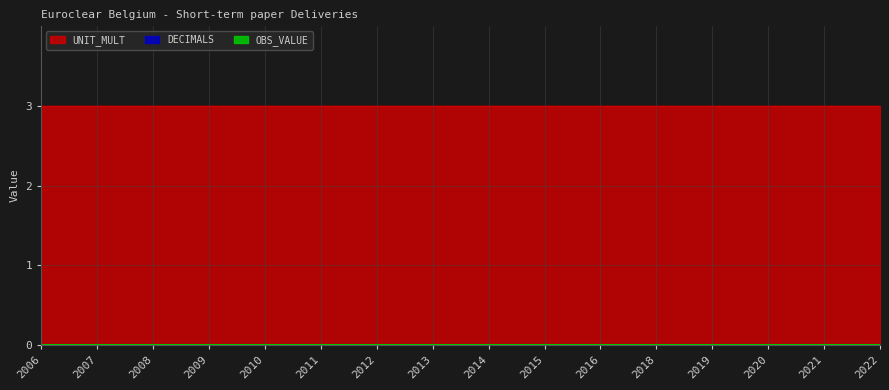

True or false: DECIMALS and OBS_VALUE cross at least once.

False